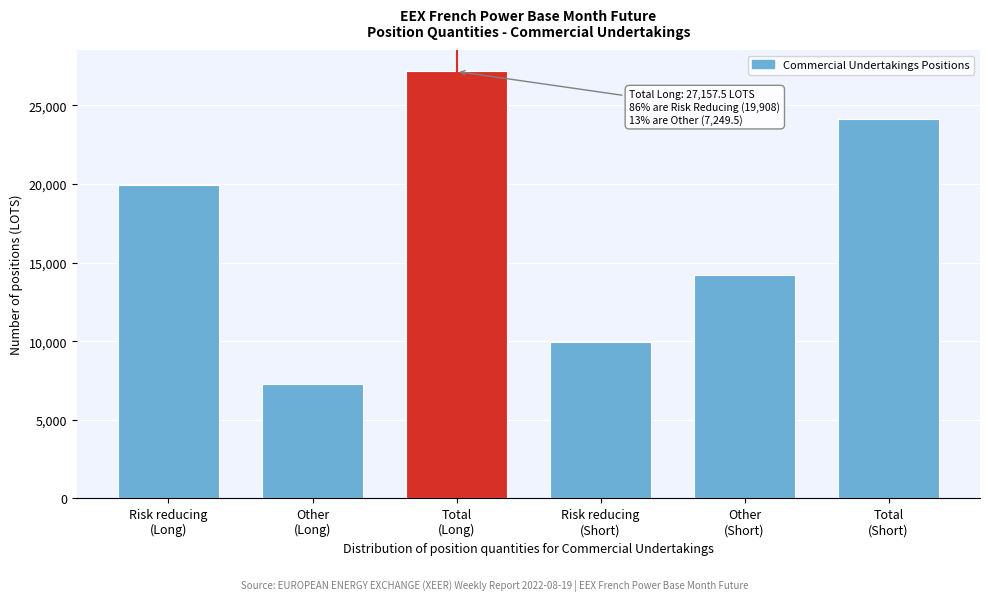

Reading left to right, list all the values displayed in this chart.

19908.0	7249.5	27157.5	9961.0	14185.5	24146.5